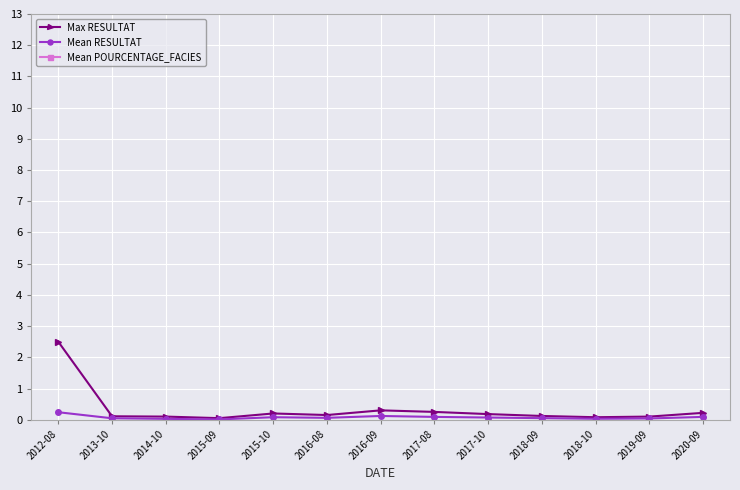

True or false: Mean POURCENTAGE_FACIES and Max RESULTAT cross at least once.

False